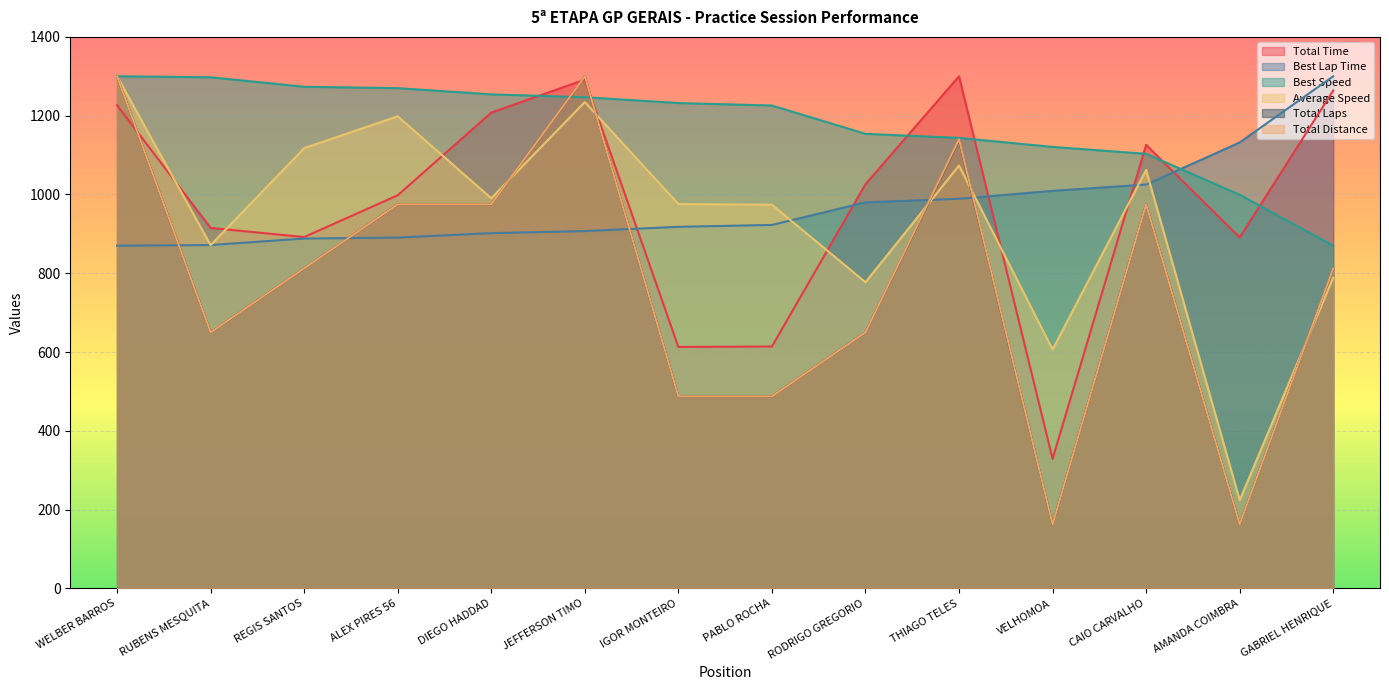

What is the sum of the Total Laps values at RUBENS MESQUITA and PABLO ROCHA?

1137.5